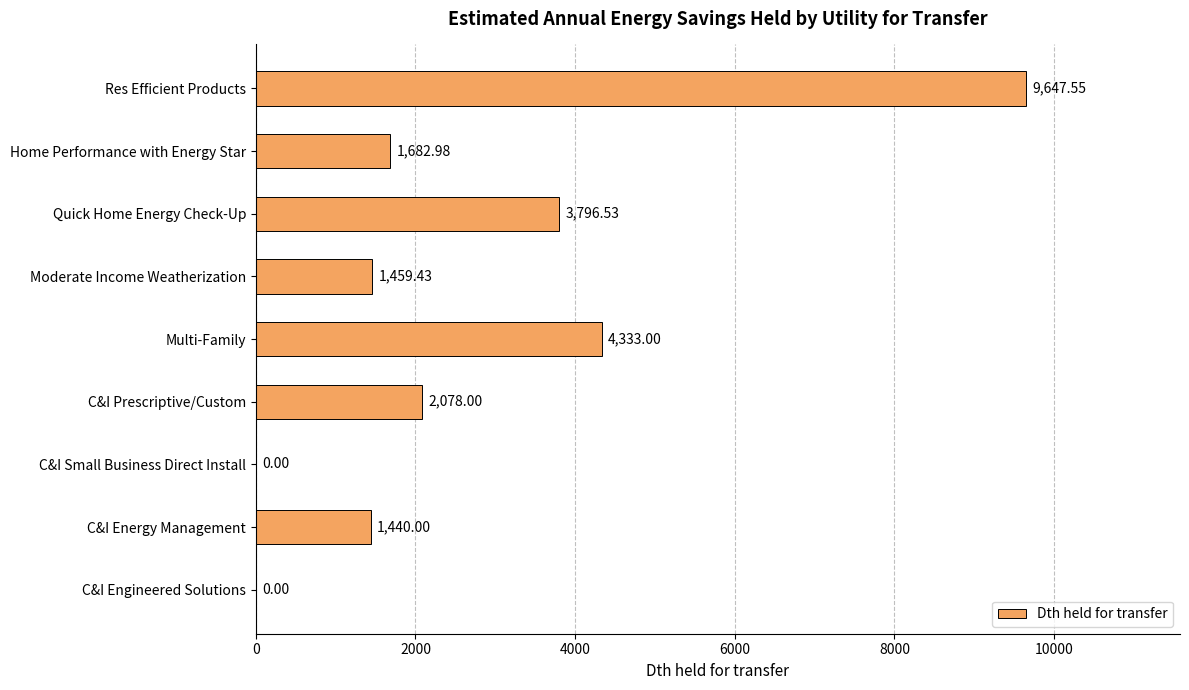

Are the bars horizontal?

Yes